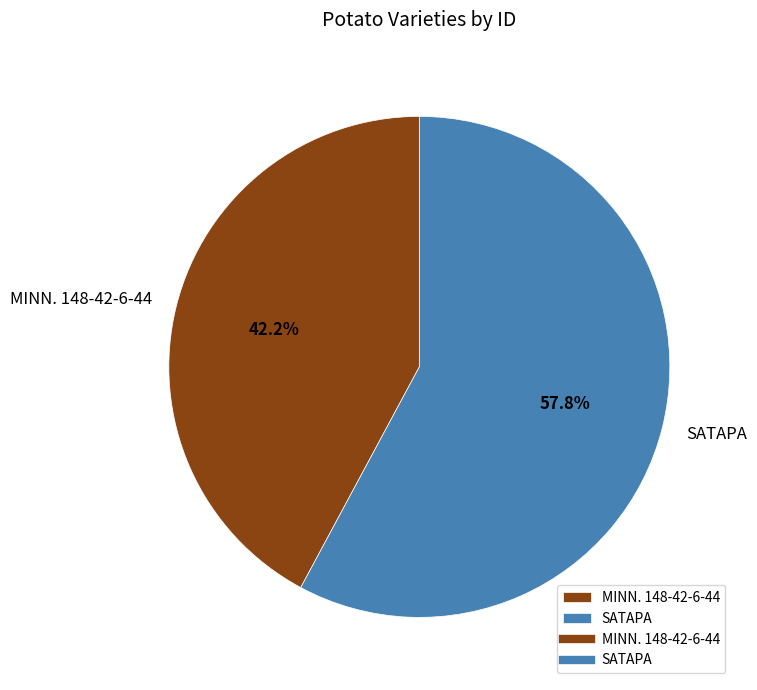

Which category has the smallest portion of the pie?

MINN. 148-42-6-44